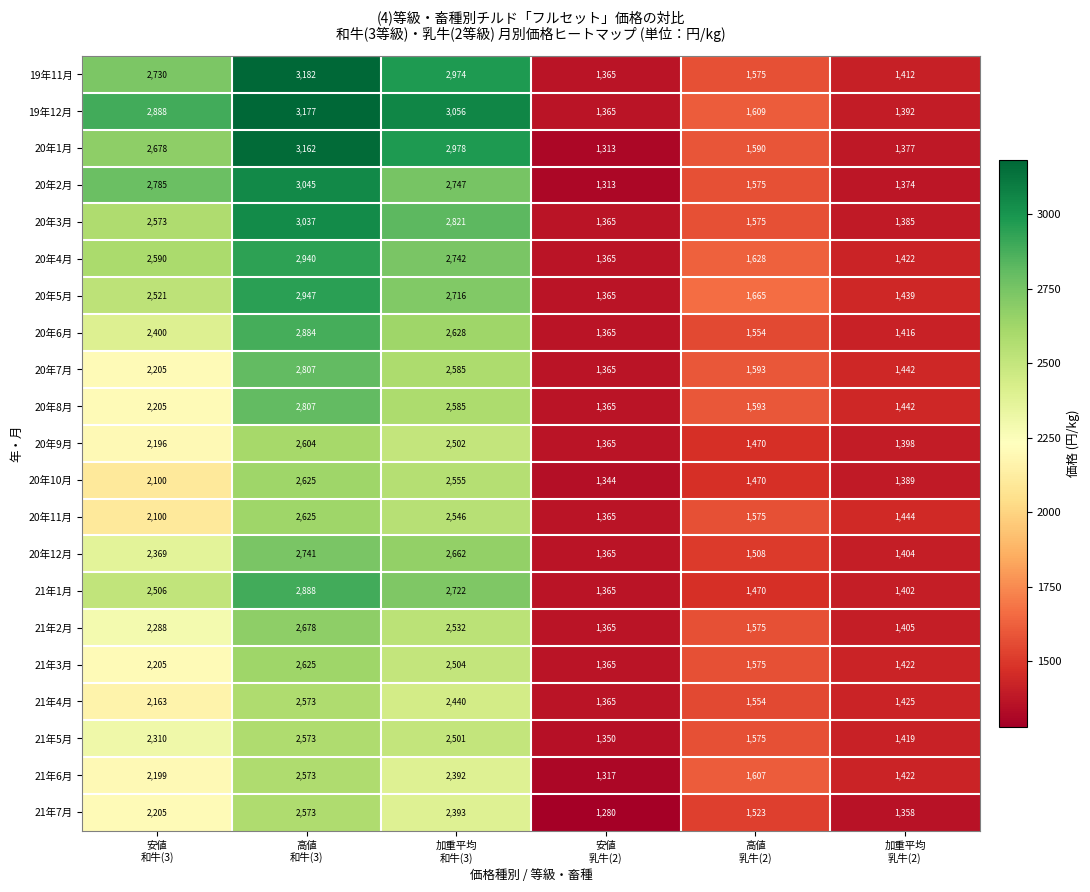

What is the average value of the 20年1月 series?

2183